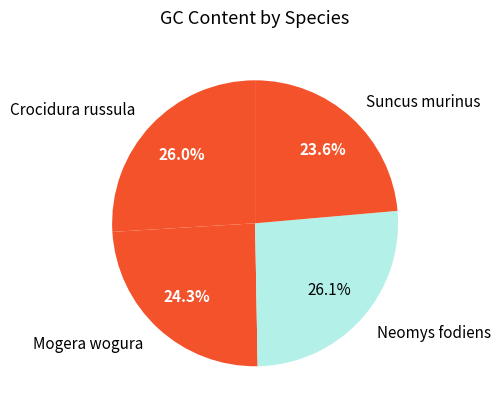

Is it true that Crocidura russula is 26% of the pie?

True